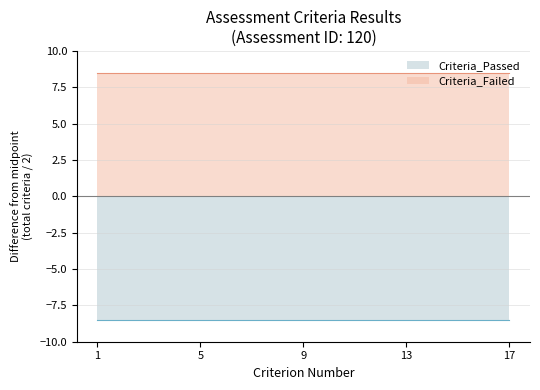

True or false: Criteria_Failed and Criteria_Passed intersect in this chart.

False